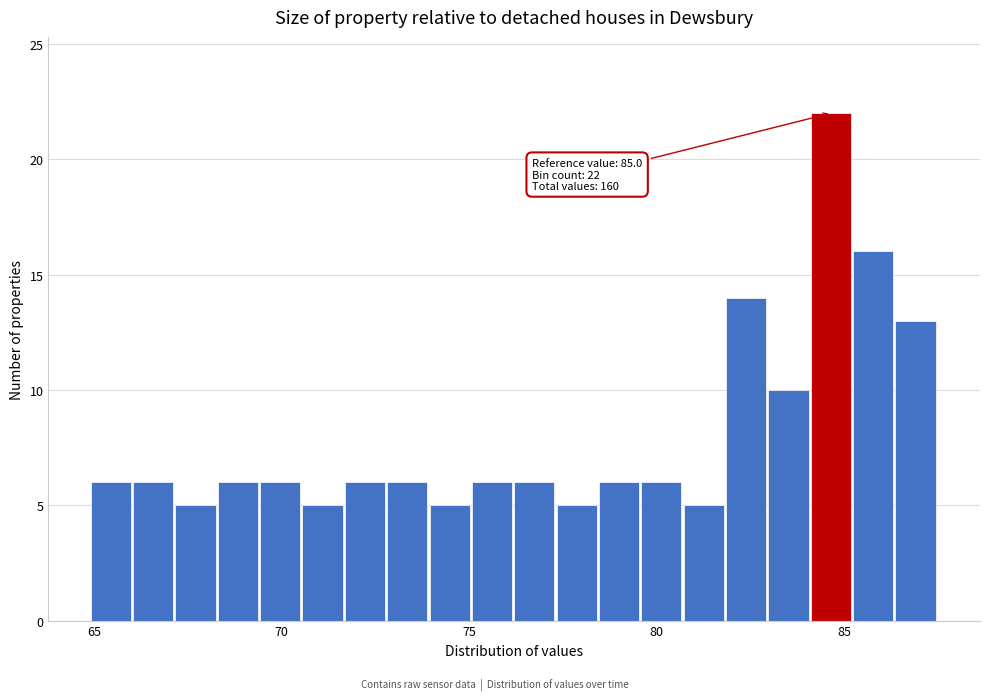

Read against the x-axis, roughly where is the centre of the tallest bar?

84.5